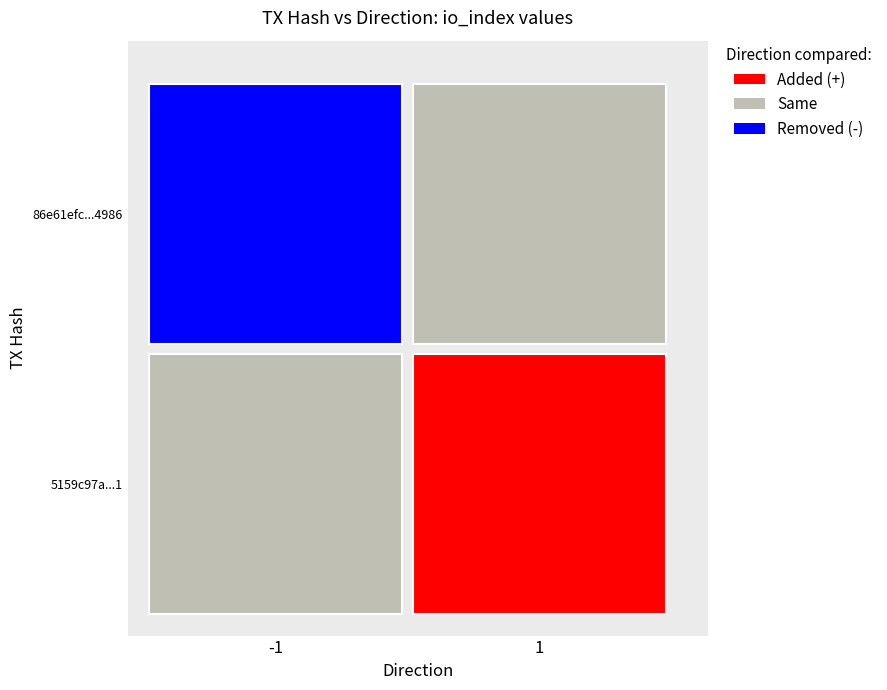

The value of 86e61efc35dd6c99e8da745cca1a12d074c4986 at io_index is 33. True or false?

True